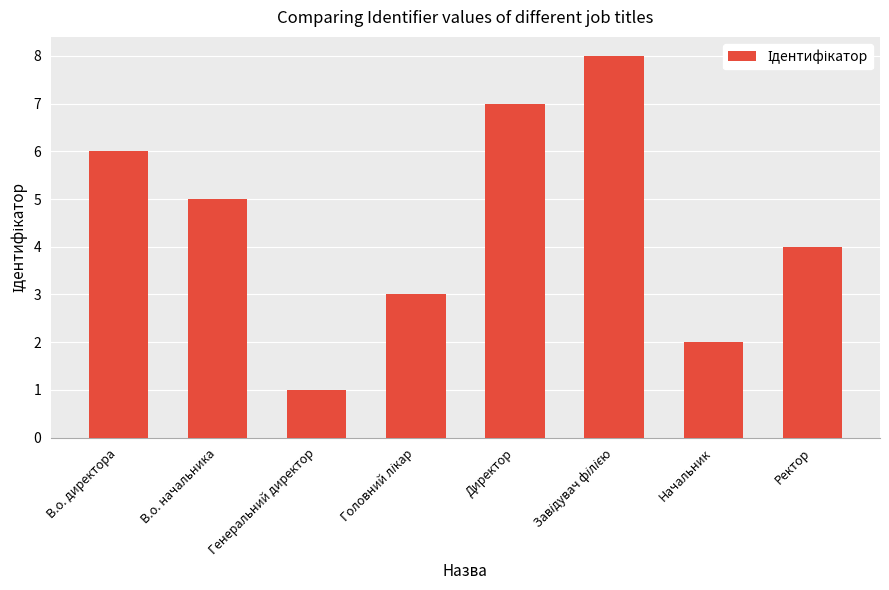

What is the ratio of the value at В.о. директора to the value at Начальник?

3.0